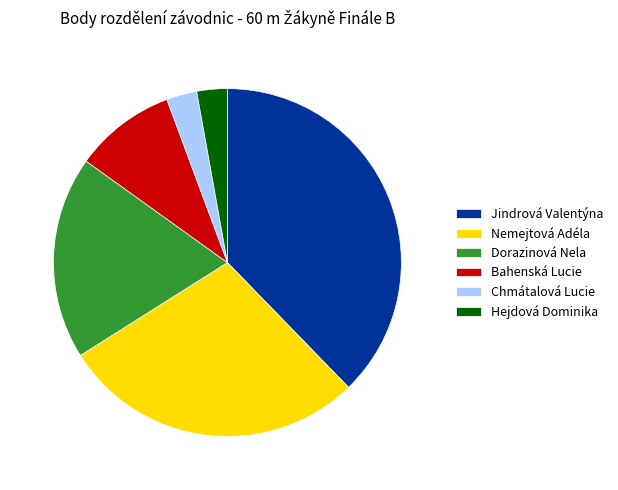

The Chmátalová Lucie slice represents 3% of the pie. True or false?

True